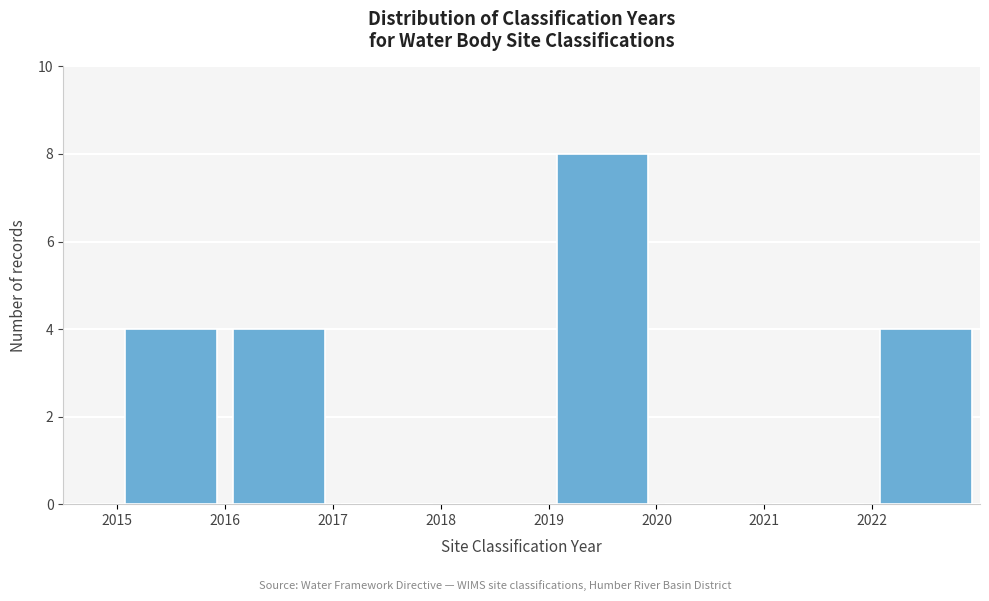

Over which range of the x-axis is the bar tallest?

2019 to 2020